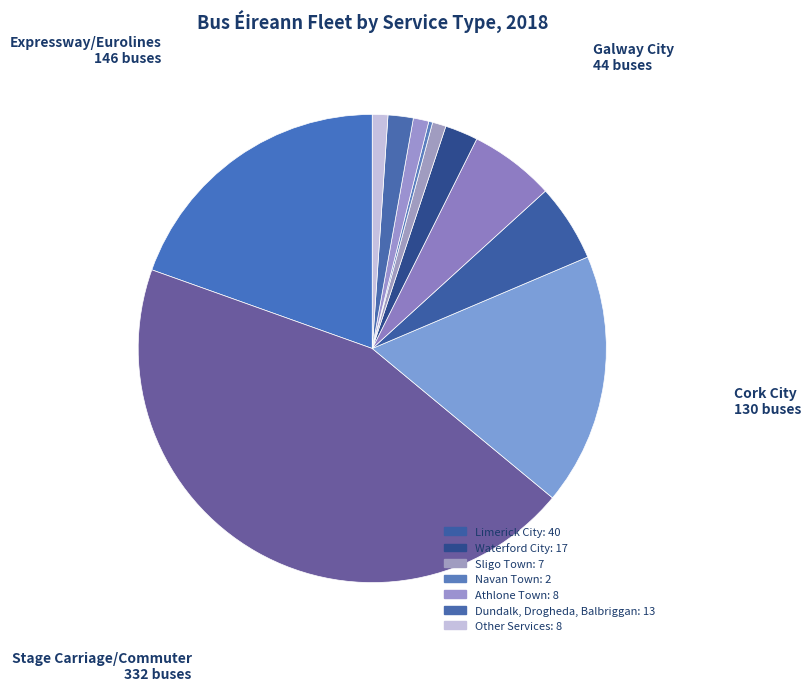

Which slice is the largest?

Stage Carriage/Commuter